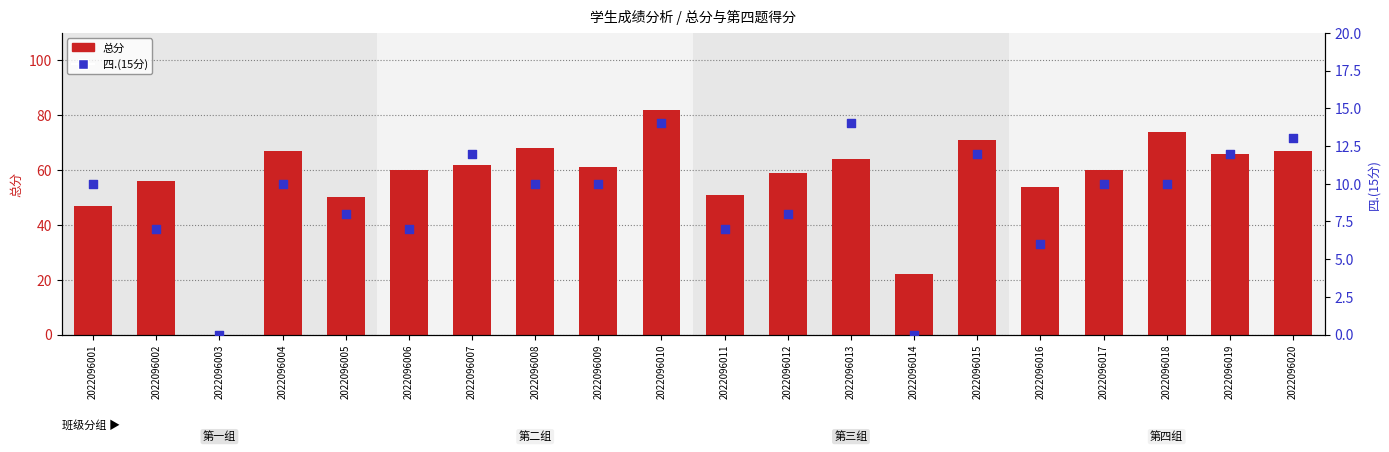

Is the value of 总分 at 2022096003 greater than the value of 四.(15分) at 2022096013?

No